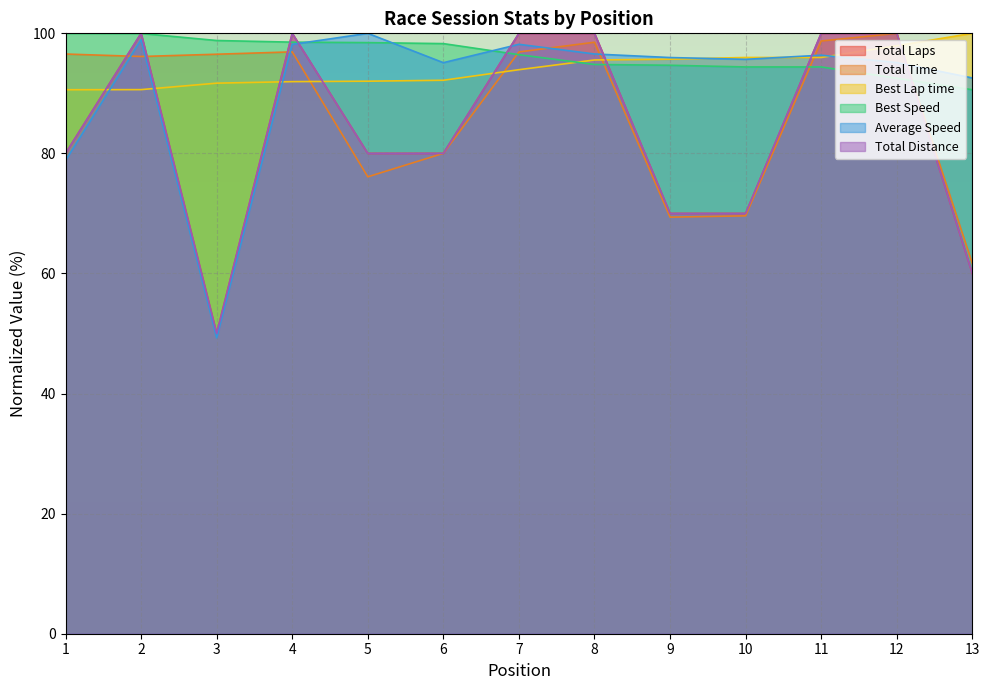

Between which two adjacent categories do Best Lap time and Total Laps first intersect?

1 and 2